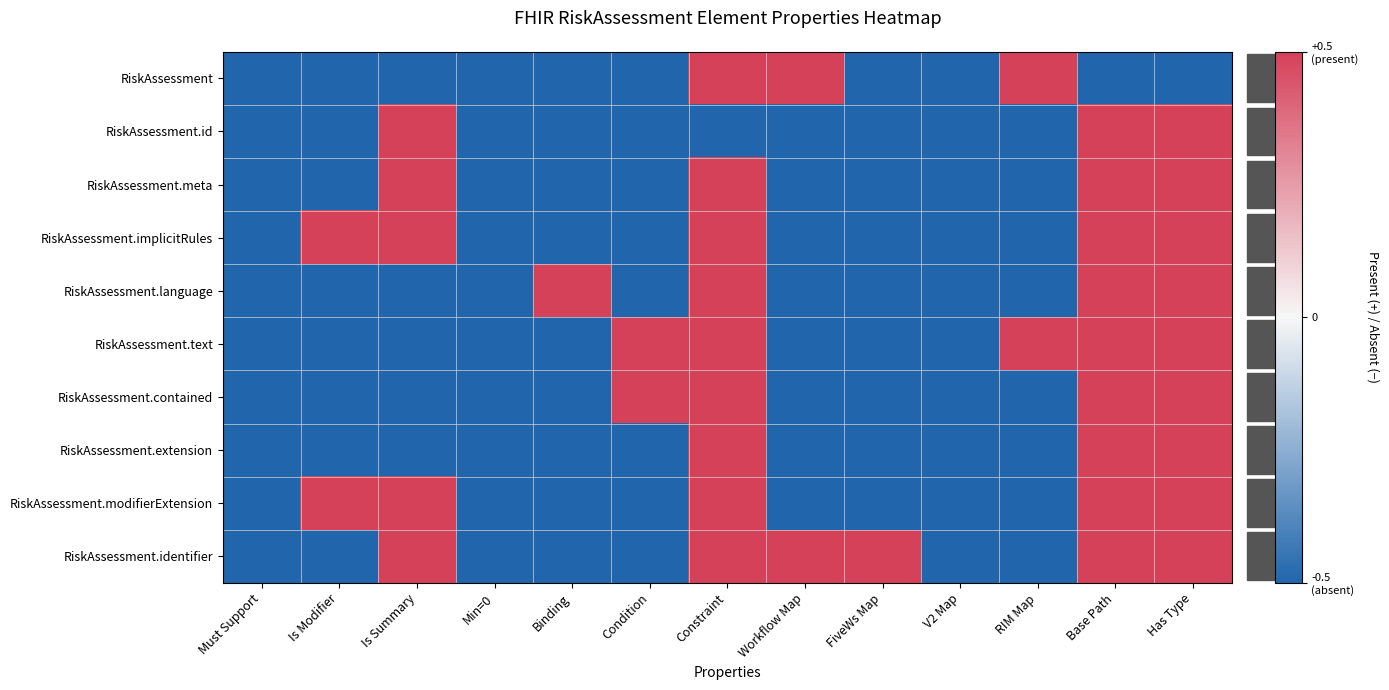

At how many categories does at least one series exceed 0?

10